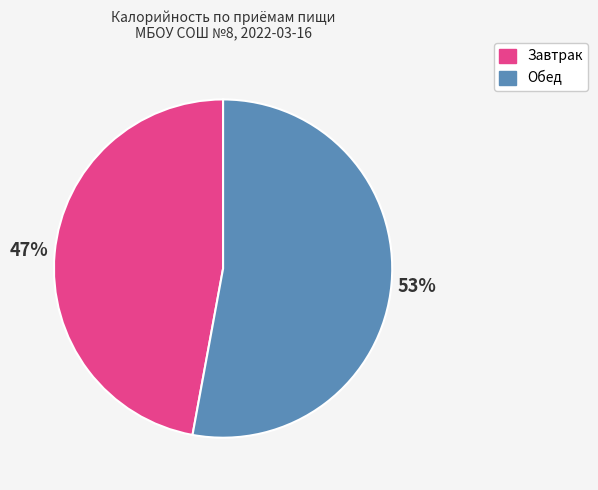

To the nearest percent, what is the average slice percentage?

50%